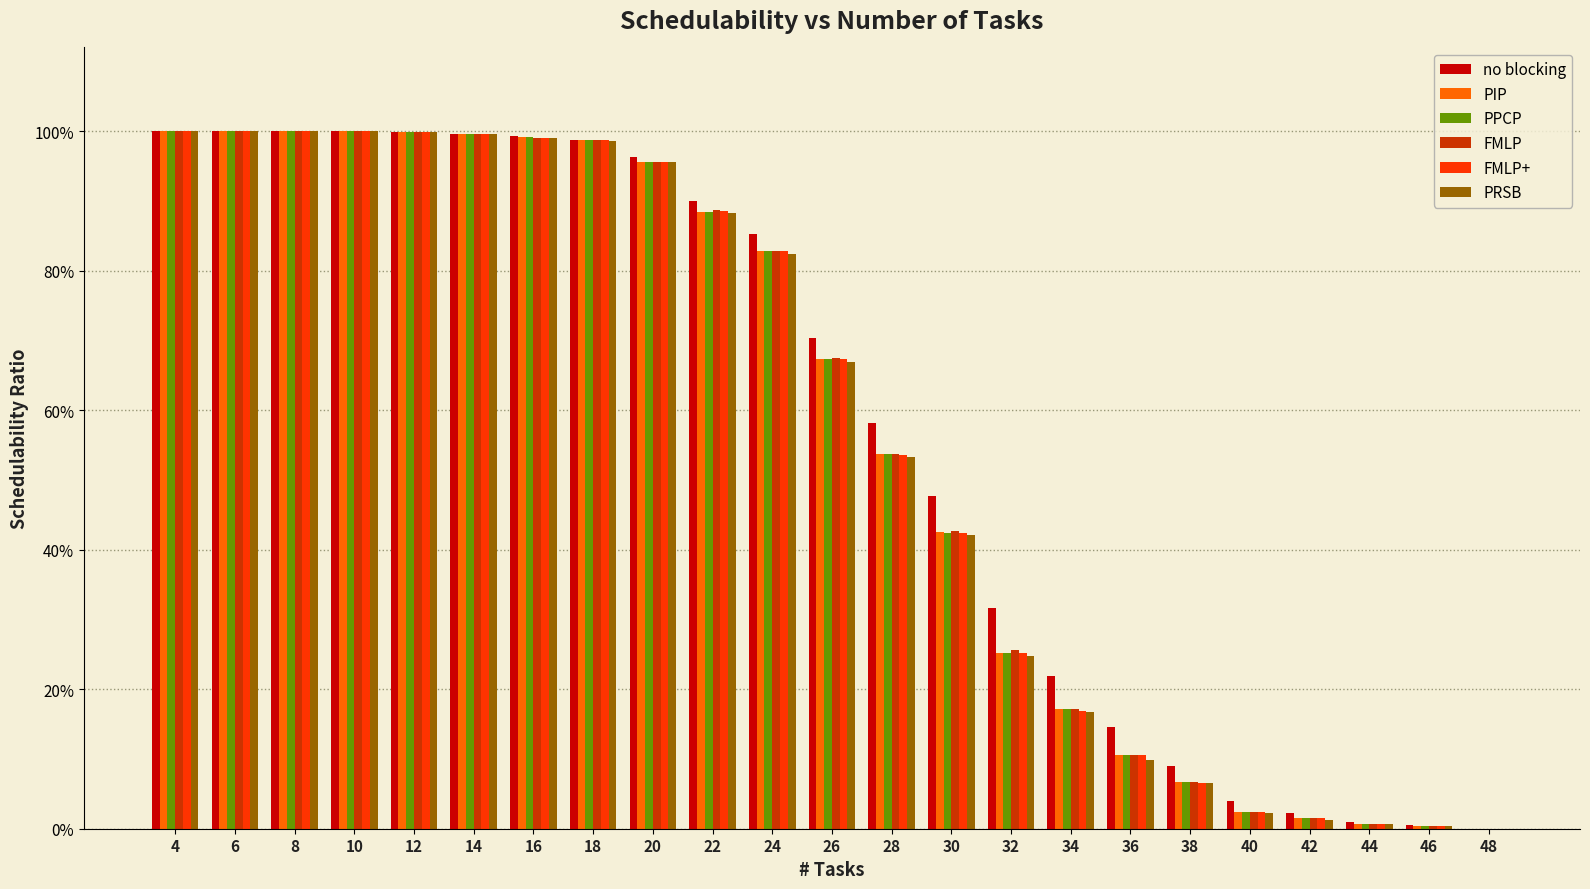

What is the value of the FMLP bar at the 12th from the left?

0.7